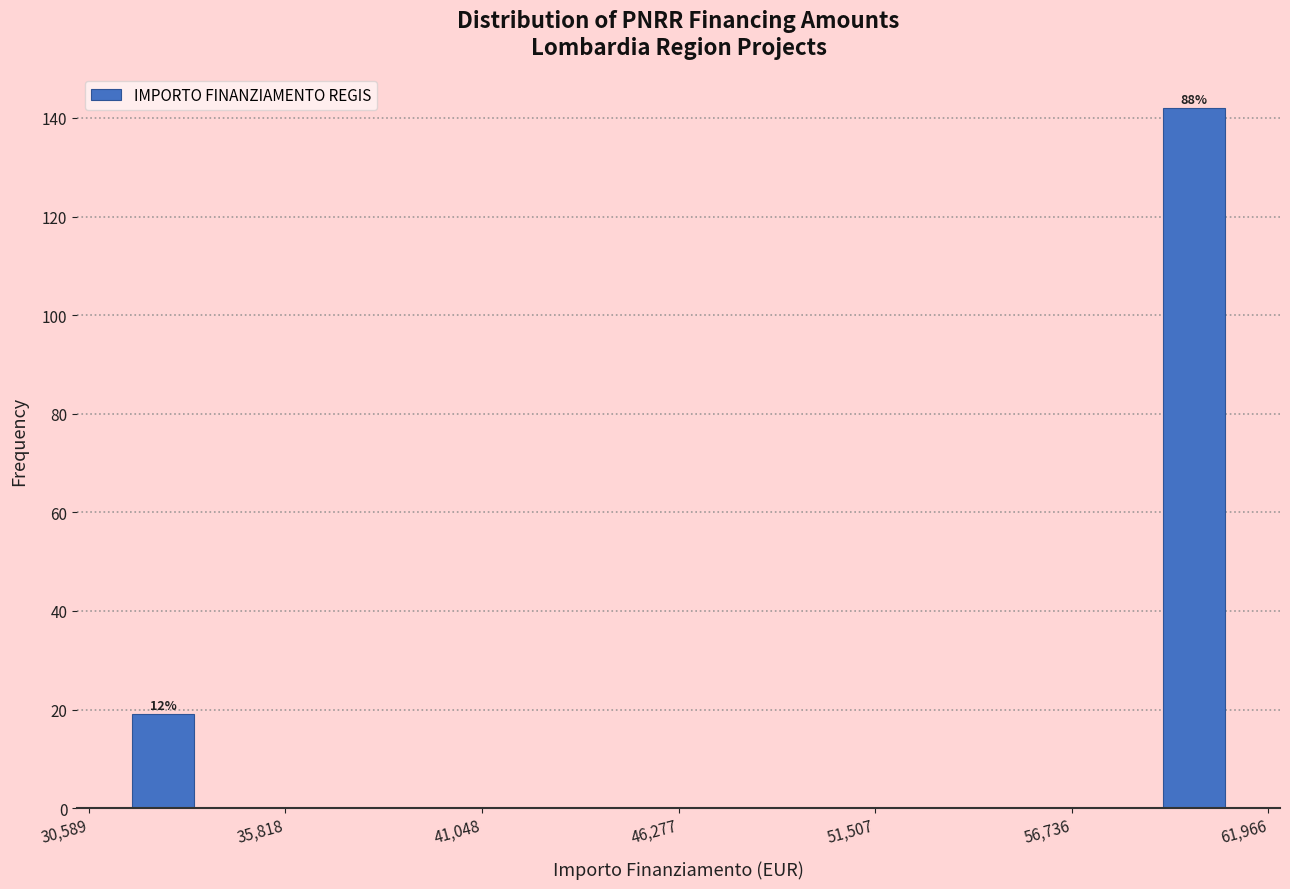

Around what value on the x-axis is the tallest bar? Give the approximate position of its centre, as read against the axis.

60000